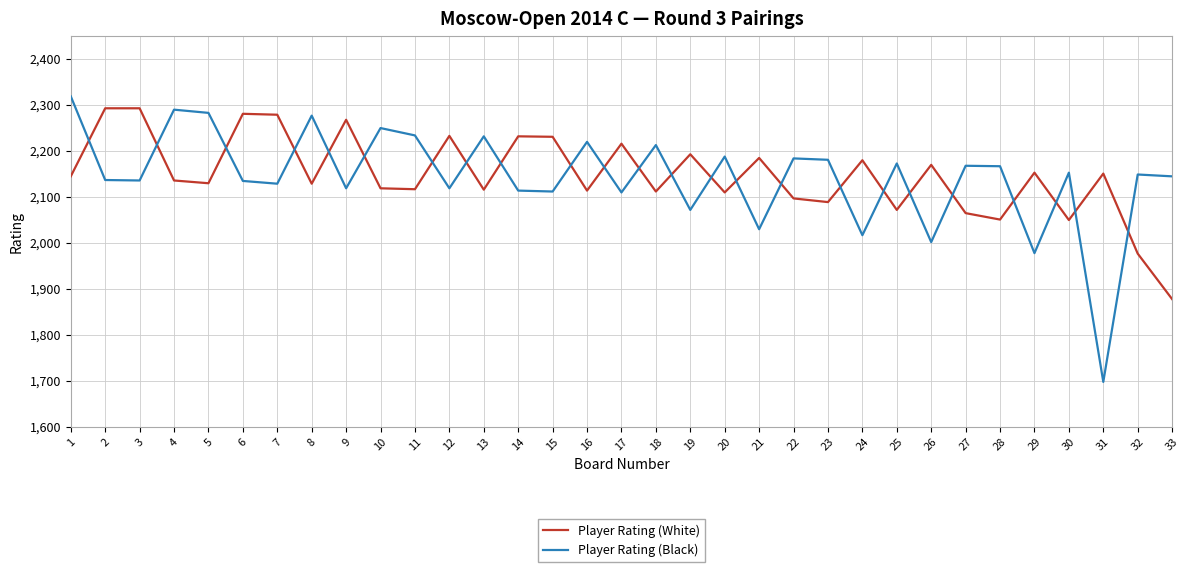

True or false: Player Rating (Black) has a value of 2459 at 31.

False